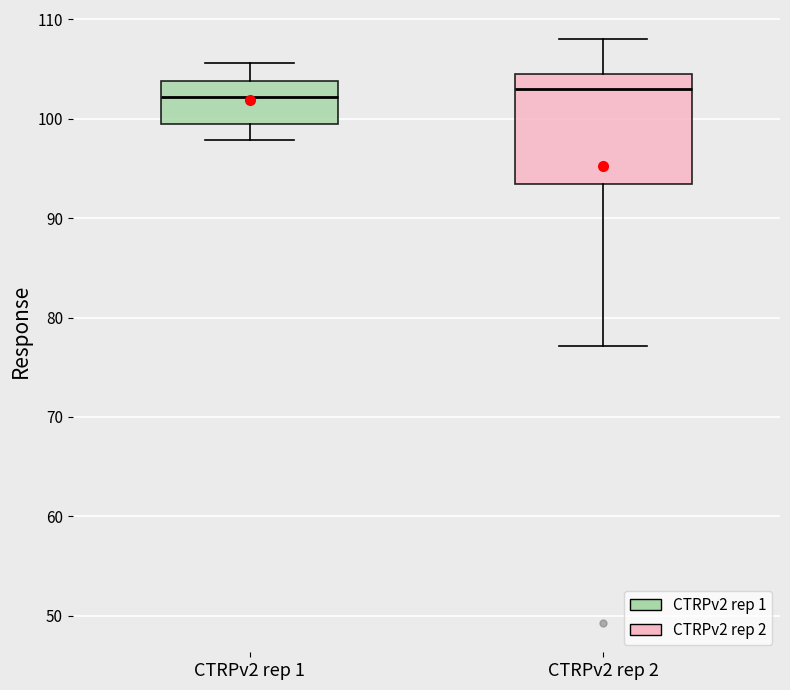

Reading left to right, transcribe this box plot: for each box, give where its median line is, the range the box spans, and where its two whiskers end, as read against the y-axis. The values are not printed on the chart, so give them approximately, as read against the axis.

CTRPv2 rep 1: median 102, box 99 to 104, whiskers 98 to 106
CTRPv2 rep 2: median 103, box 93 to 104, whiskers 77 to 108